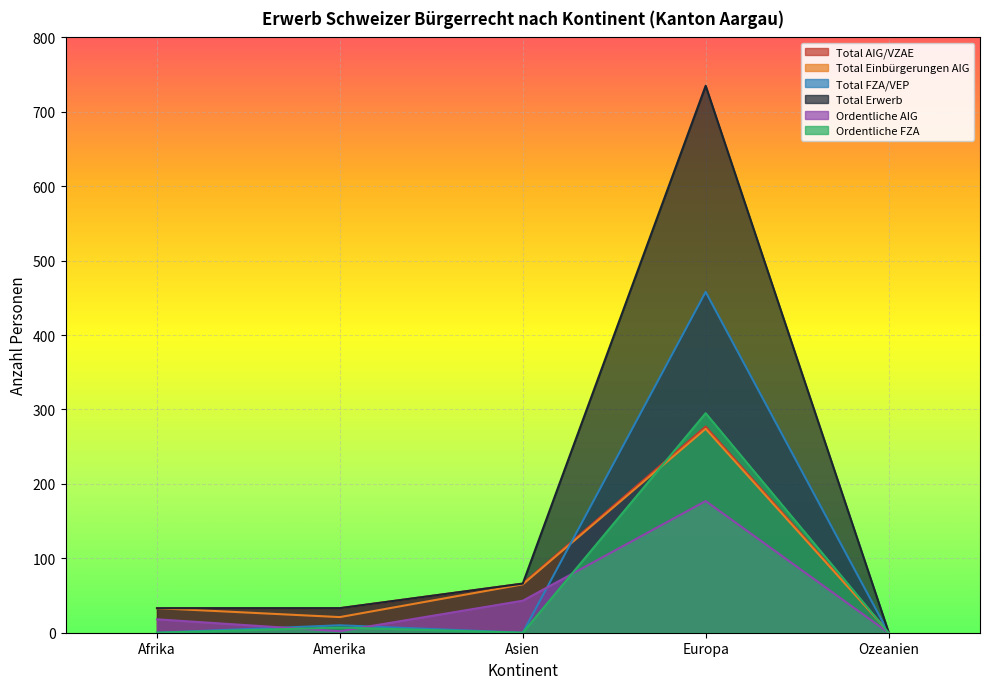

What position from the right is Afrika?

5